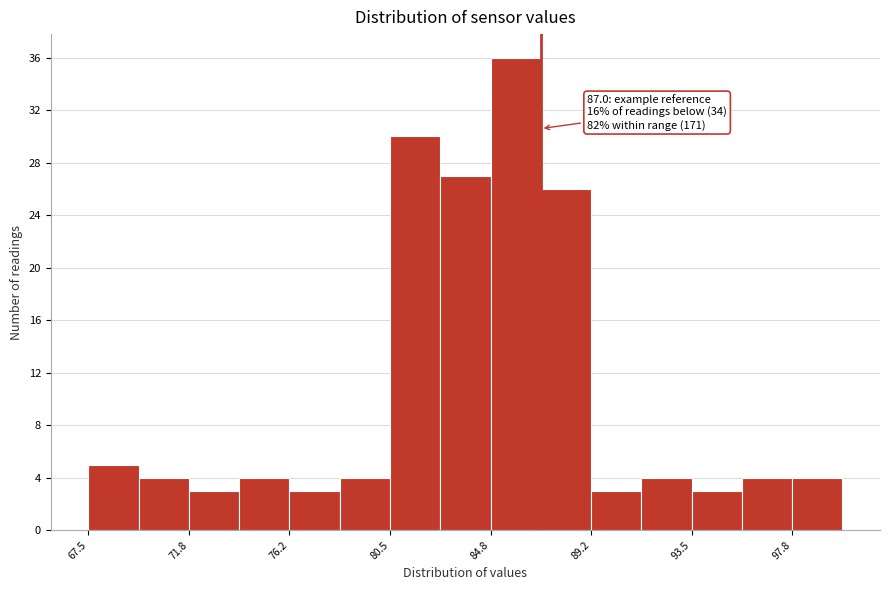

Which range on the x-axis has the tallest bar?

85.0 to 87.0